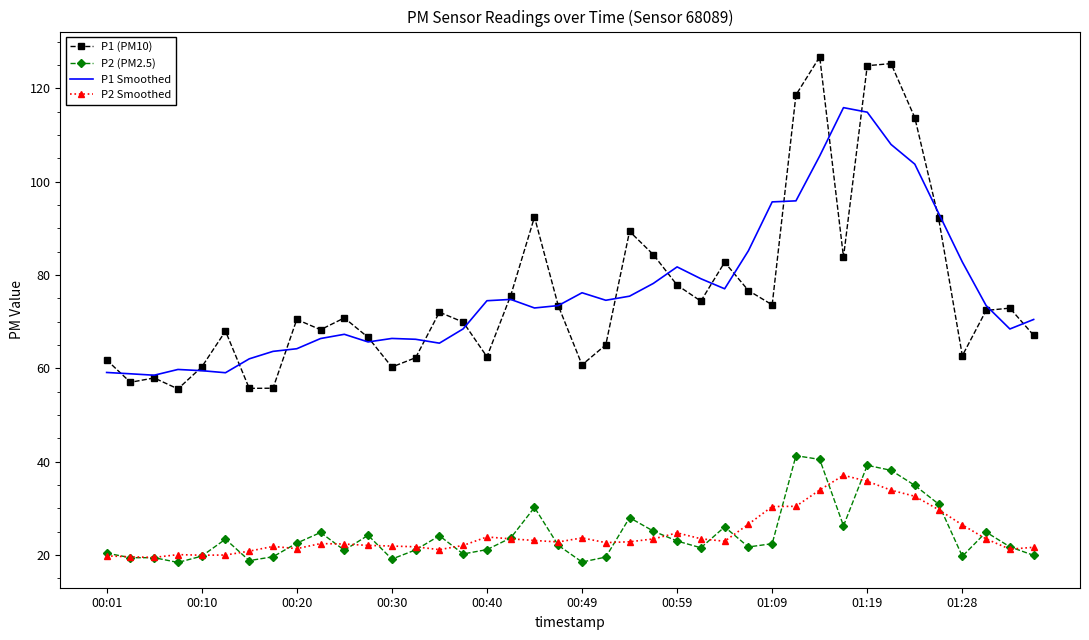

What is the smallest value displayed?

18.4